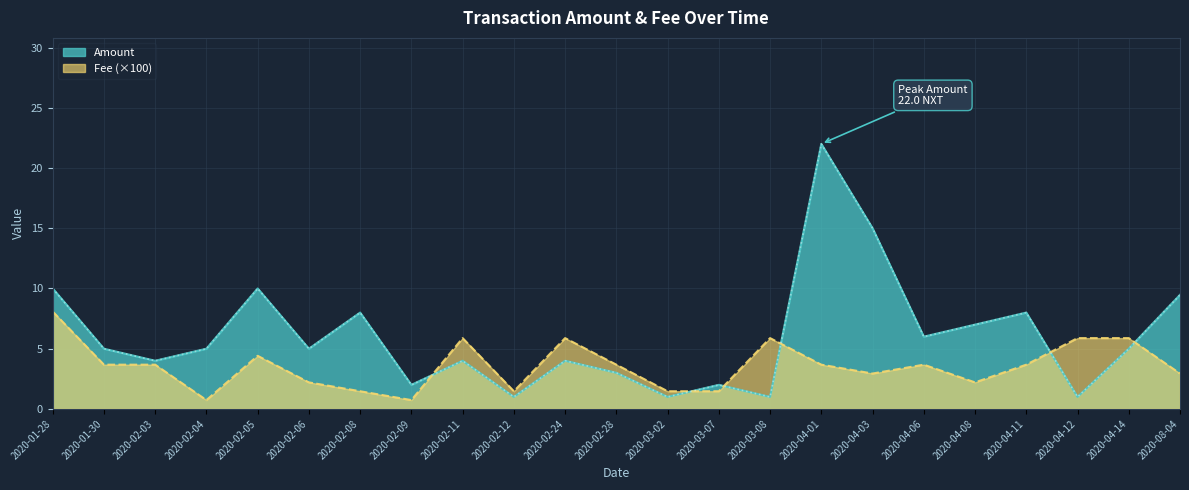

What is the minimum value for Fee?

0.7